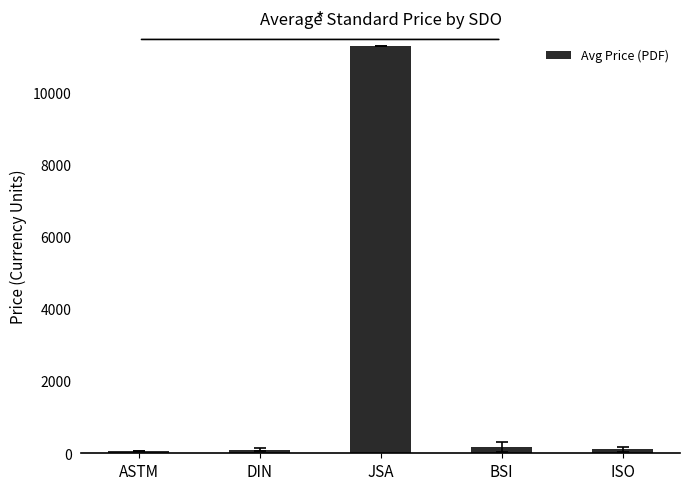

Between ASTM and BSI, which is larger?

BSI